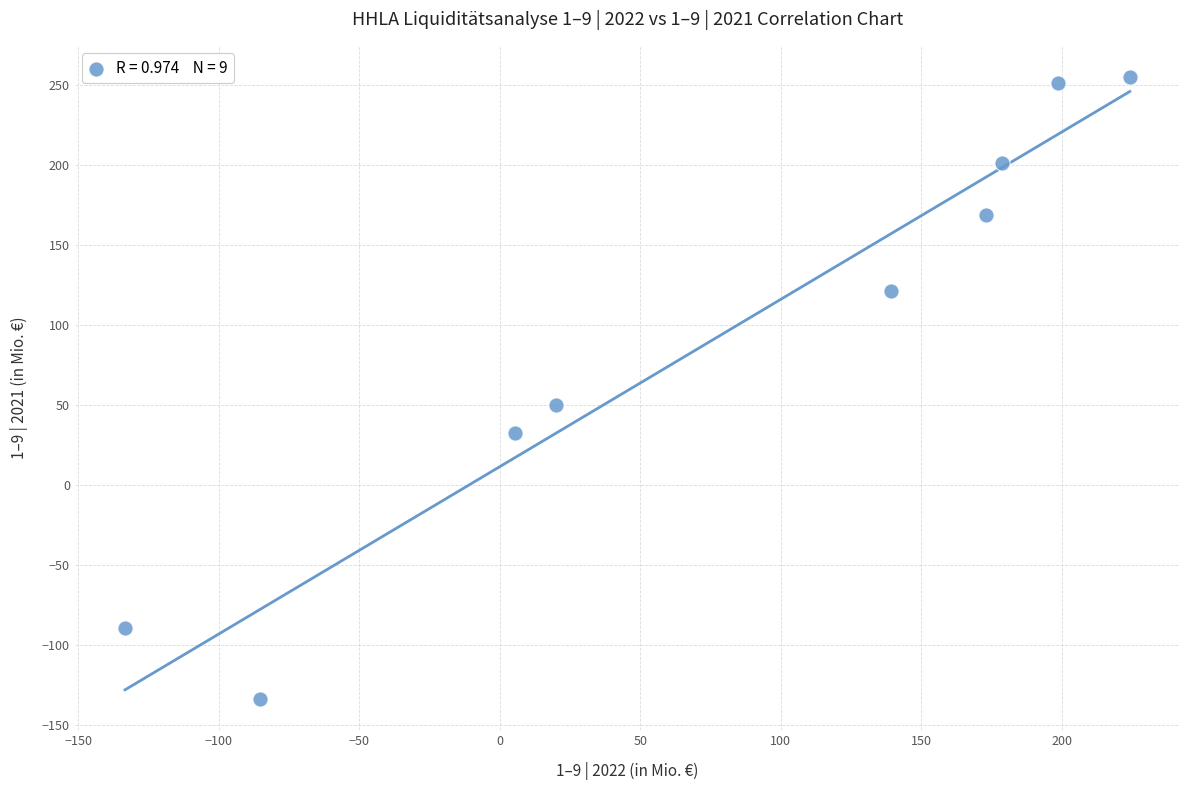

What is the range of X values (max minus min)?

357.5